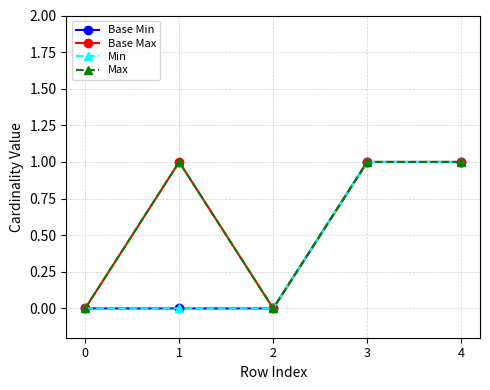

Which series has the largest range (max minus min)?

Base Min